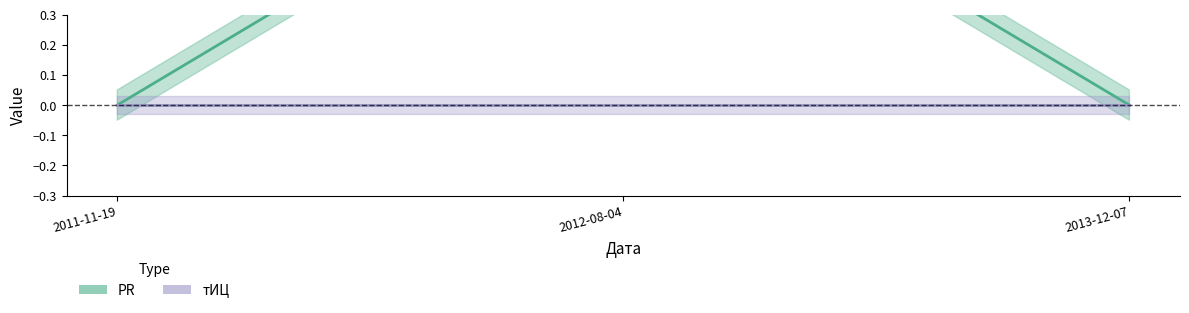

What is the maximum value shown in the chart?

1